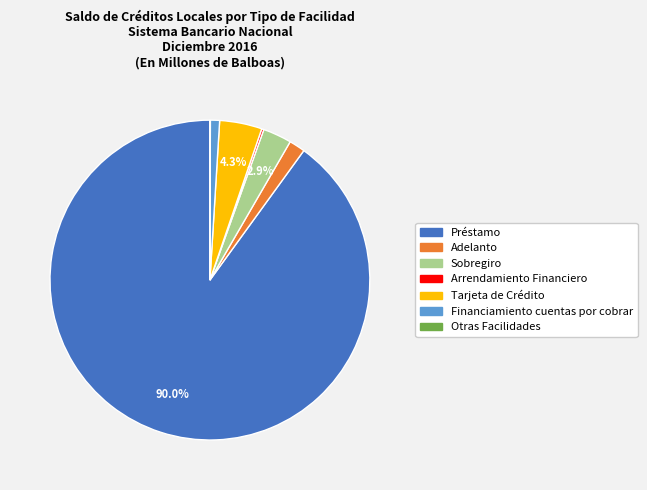

Is there any slice that represents more than half of the pie?

Yes